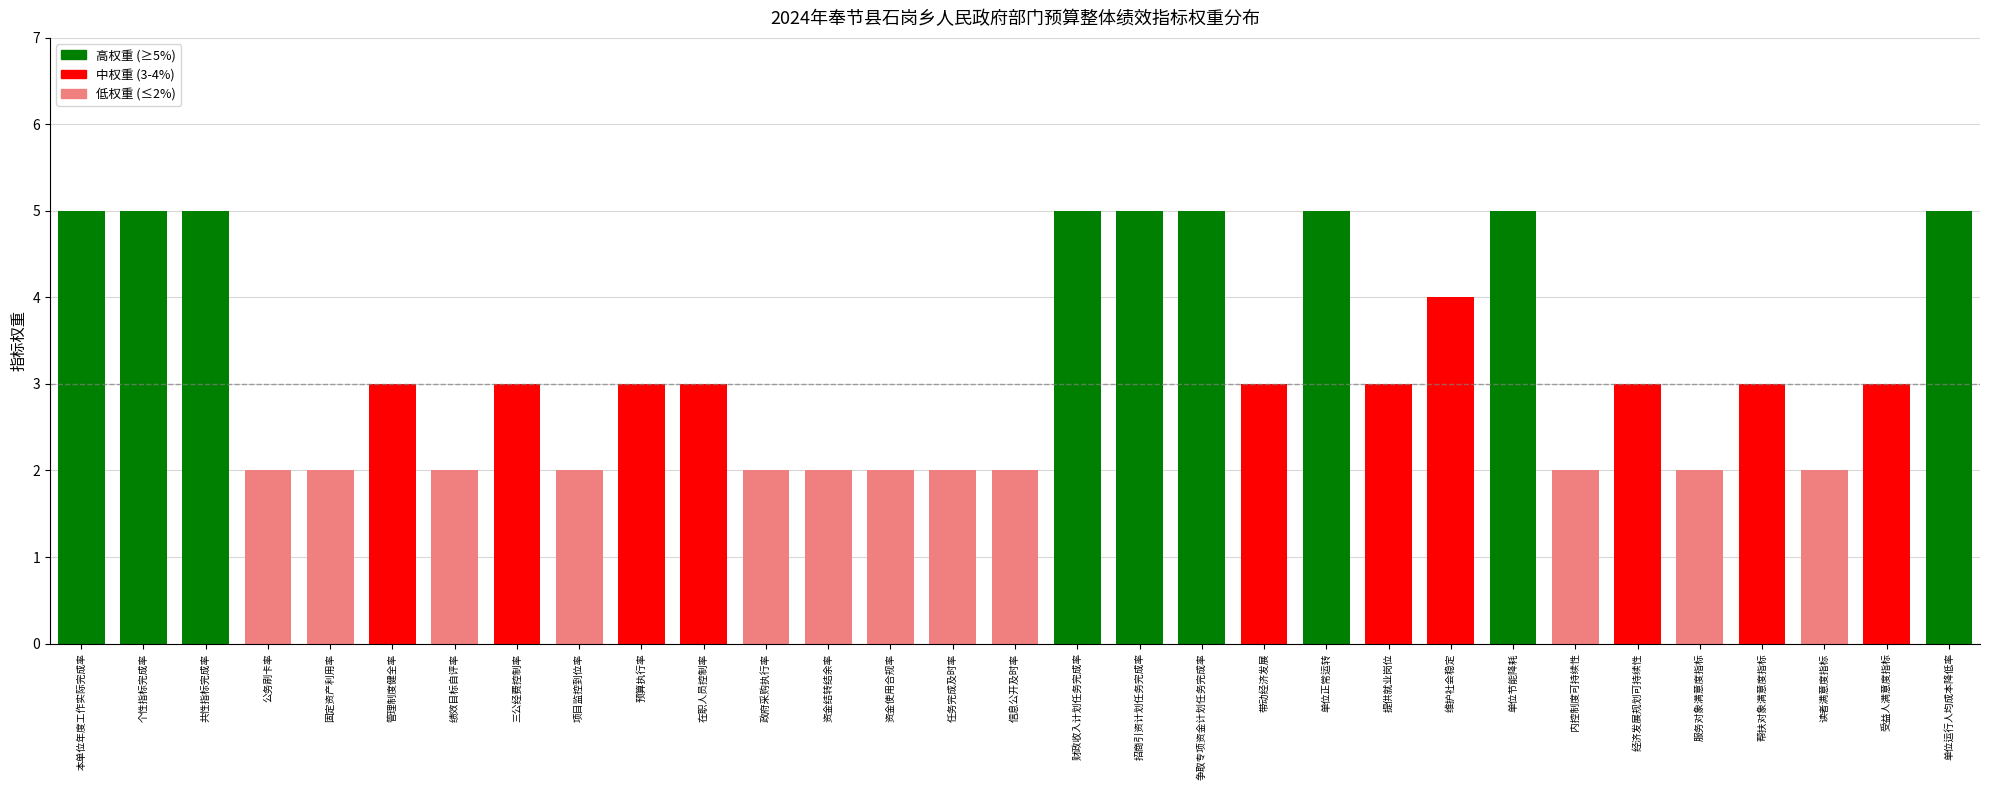

What is the label of the 25th bar from the left?

内控制度可持续性